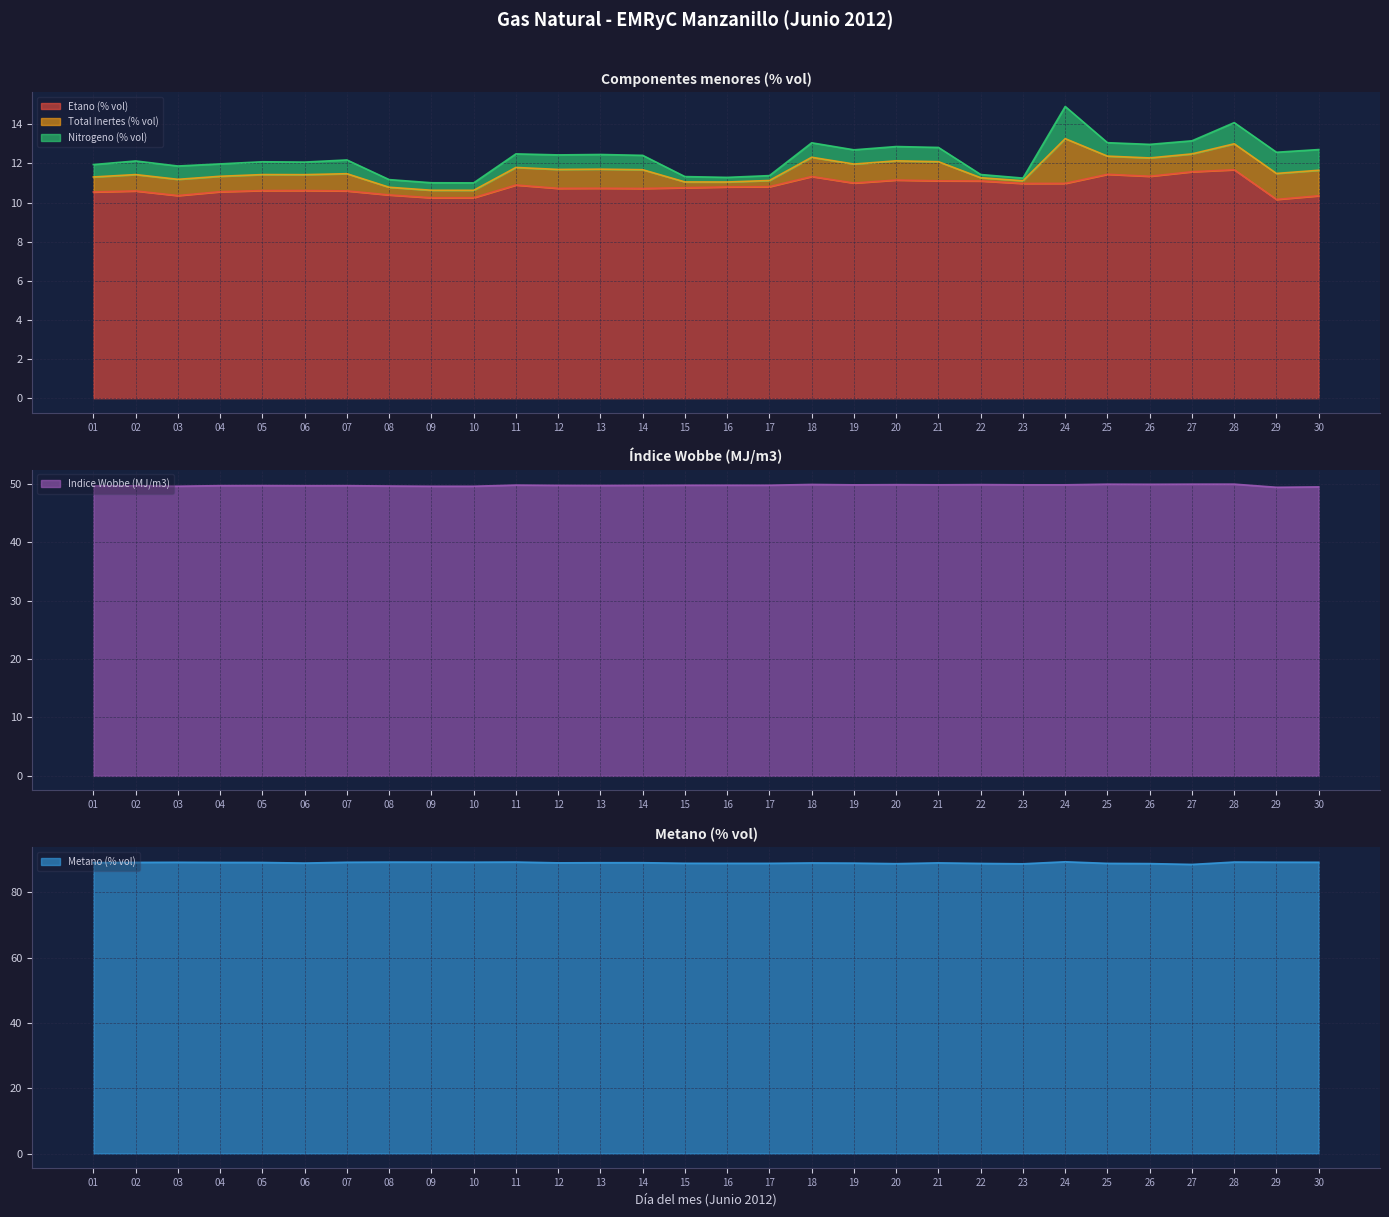

At which label does Metano (% vol) first exceed 89?

01